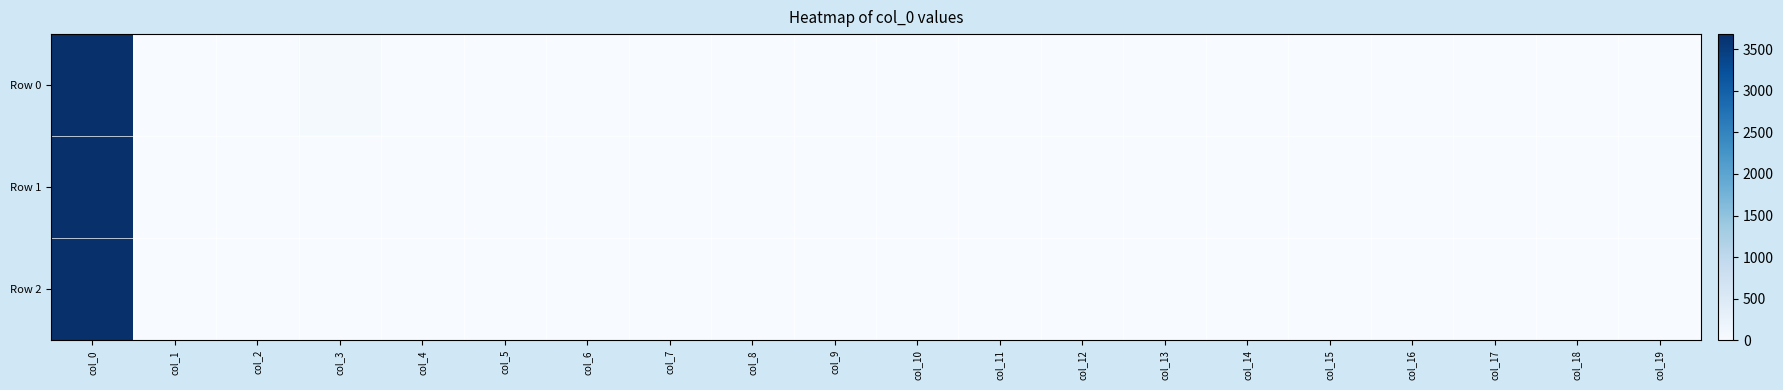

Which has a higher value, col_6 or col_5?

col_6